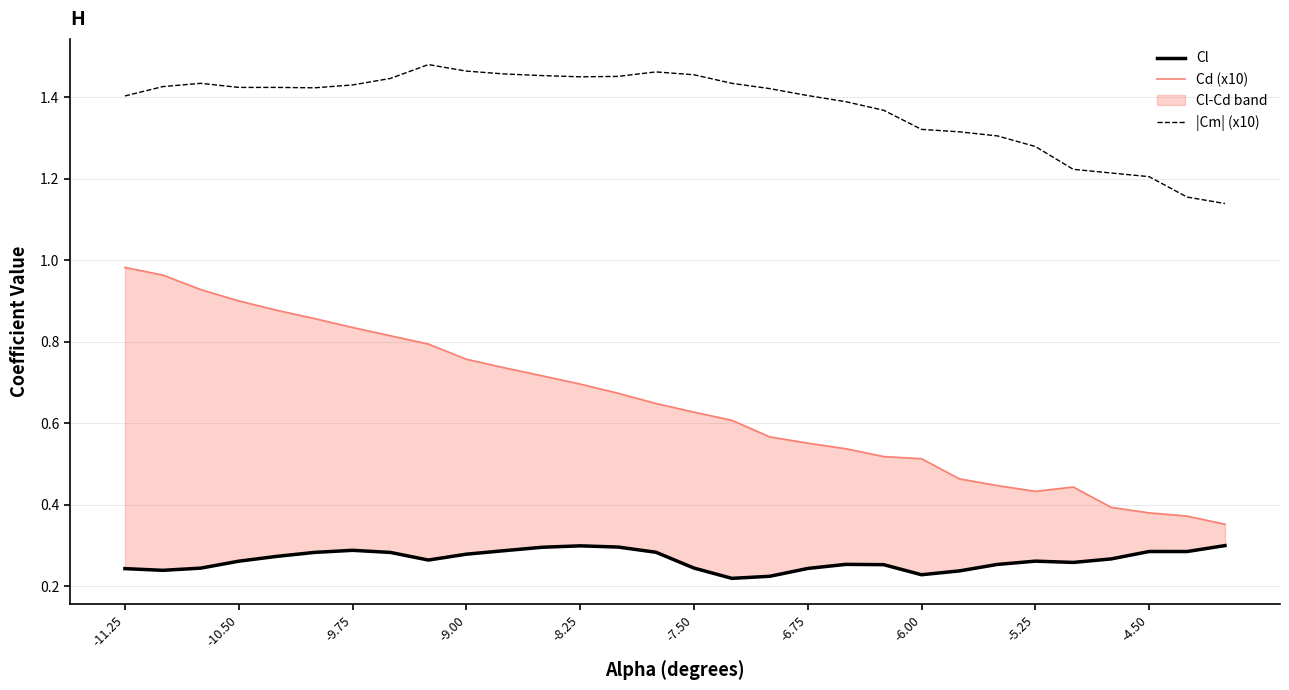

The |Cm| (x10) series shows 0.4 at -6.00. True or false?

False